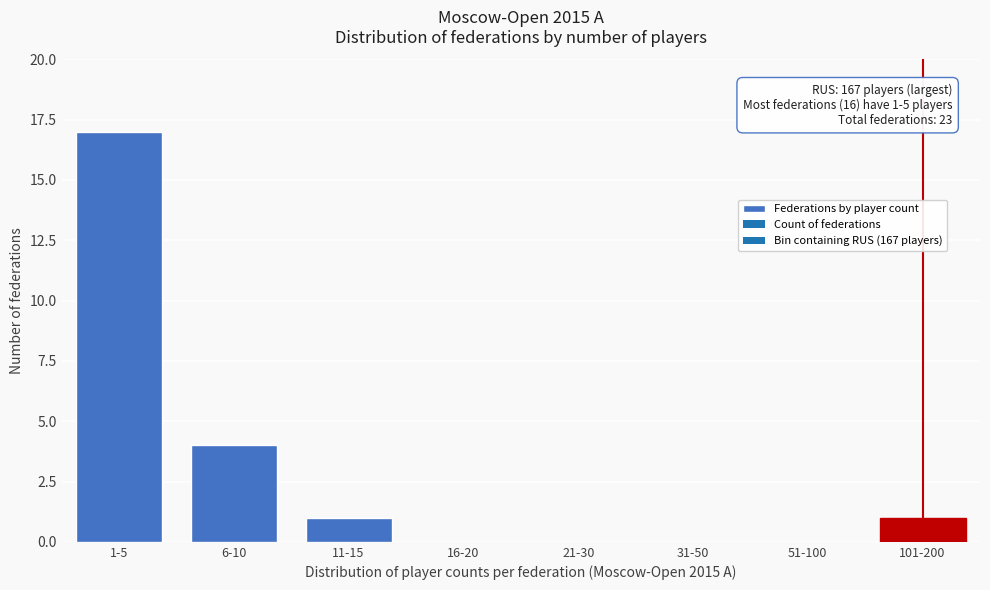

Reading left to right, list all the values displayed in this chart.

1-5=17	6-10=4	11-15=1	16-20=0	21-30=0	31-50=0	51-100=0	101-200=1